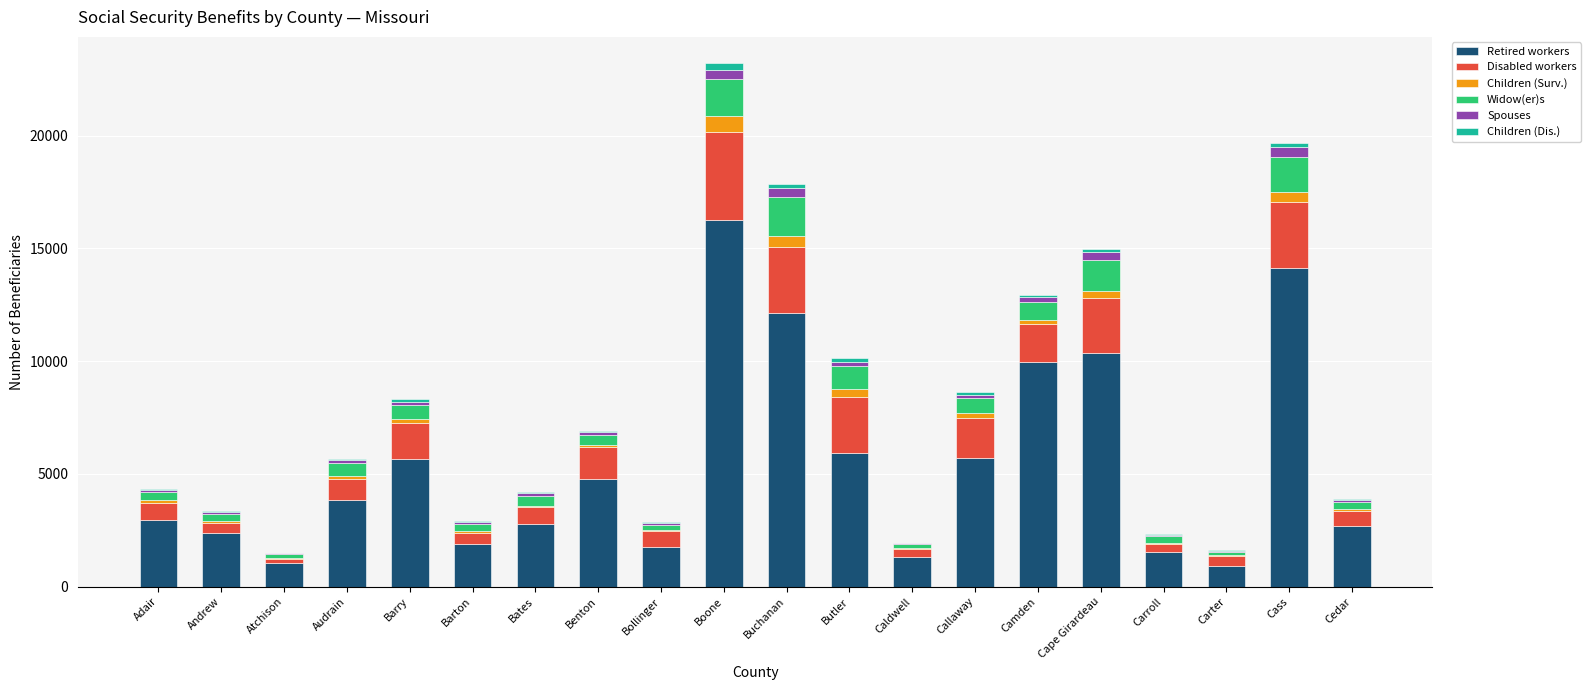

What is the sum of all Retired workers values?

108057